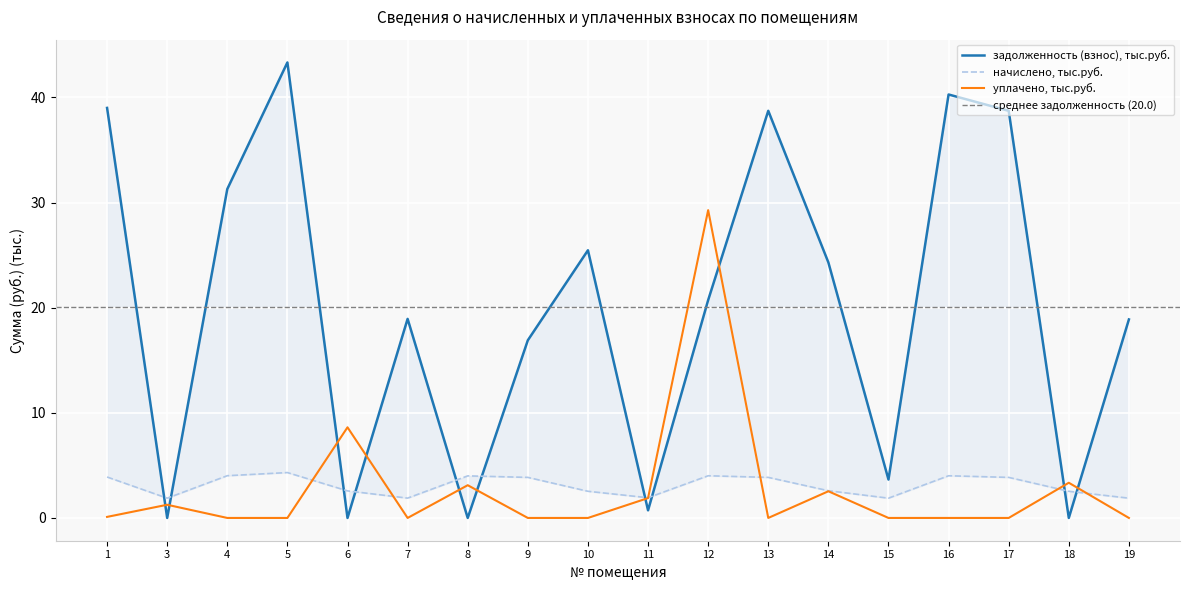

Which series has the largest range (max minus min)?

задолженность (взнос)